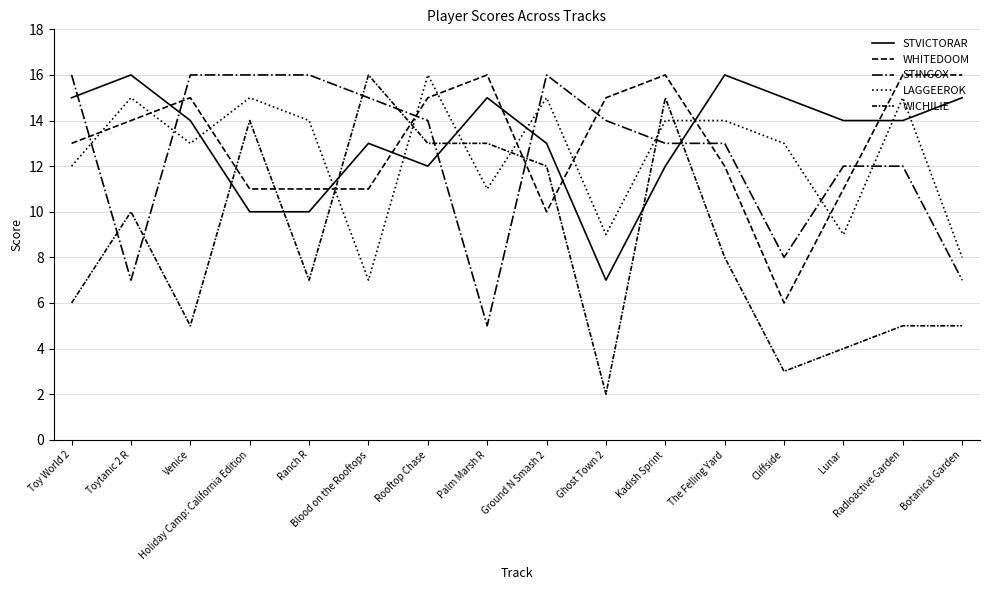

How many lines are shown in the chart?

5